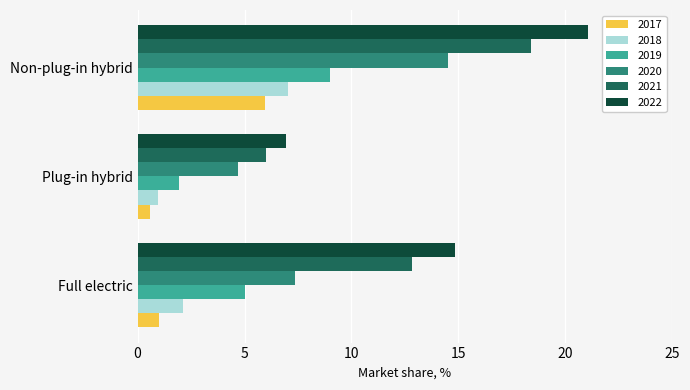

What is the minimum value for 2021?

6.0